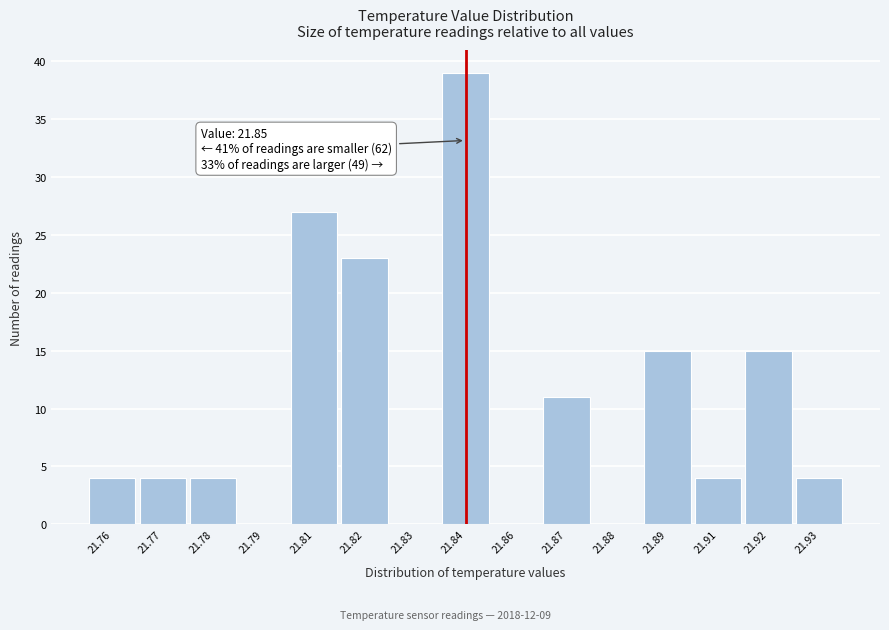

Reading left to right, transcribe all the data shown in this chart.

21.76=4	21.77=4	21.78=4	21.79=0	21.81=27	21.82=23	21.83=0	21.84=39	21.86=0	21.87=11	21.88=0	21.89=15	21.91=4	21.92=15	21.93=4